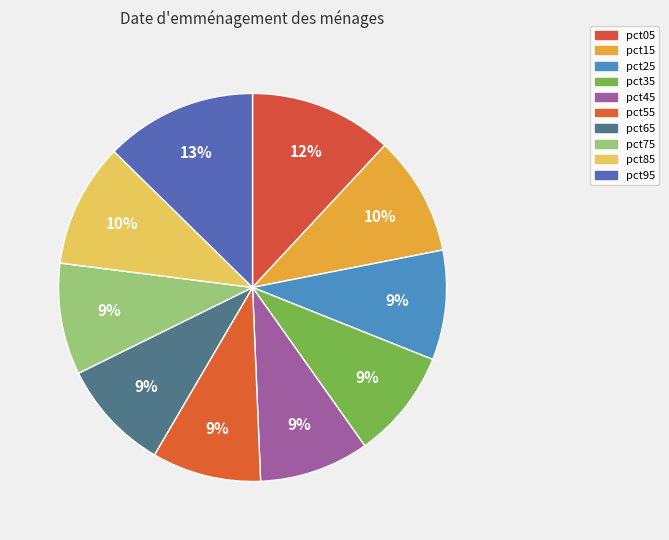

How many slices are in this pie chart?

10